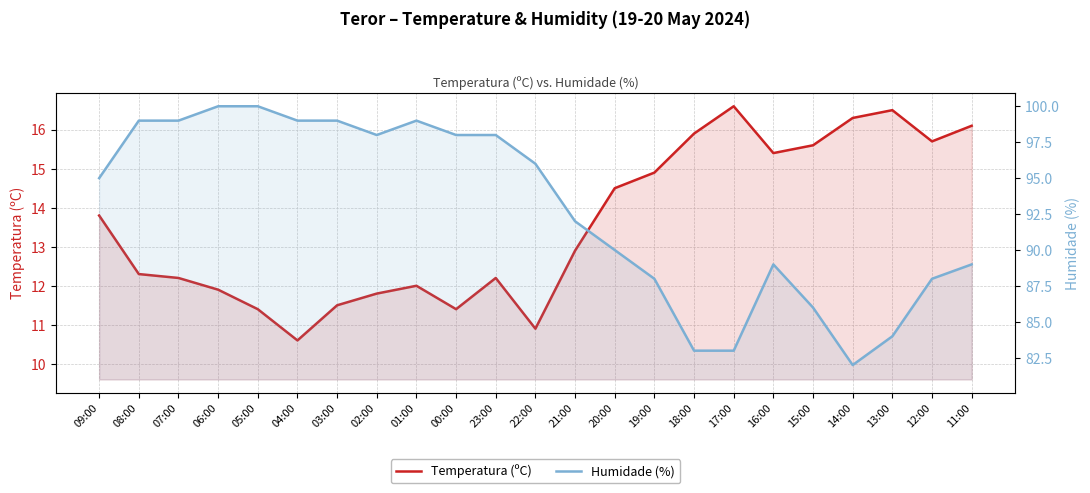

Which series changed the most between 07:00 and 16:00?

Humidade (%)